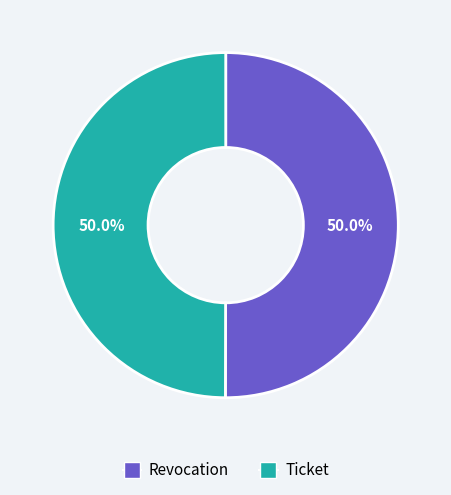

To the nearest percent, what is the average slice percentage?

50%